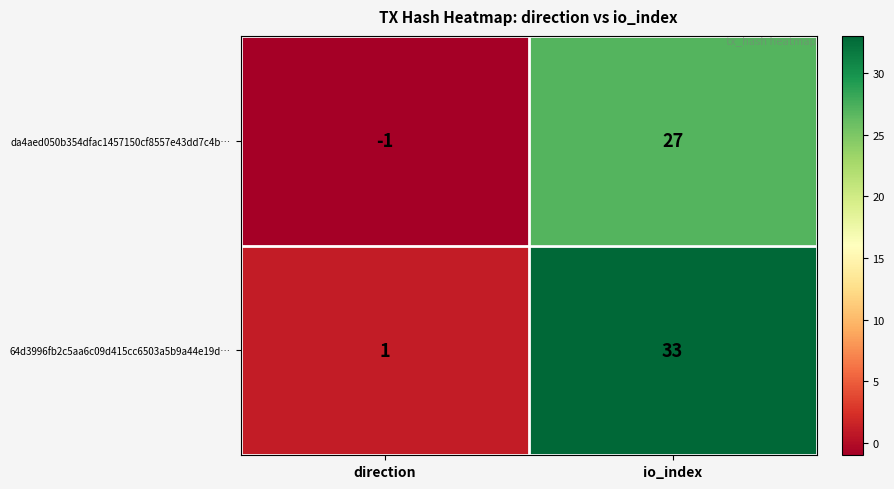

What is the greatest value displayed?

33